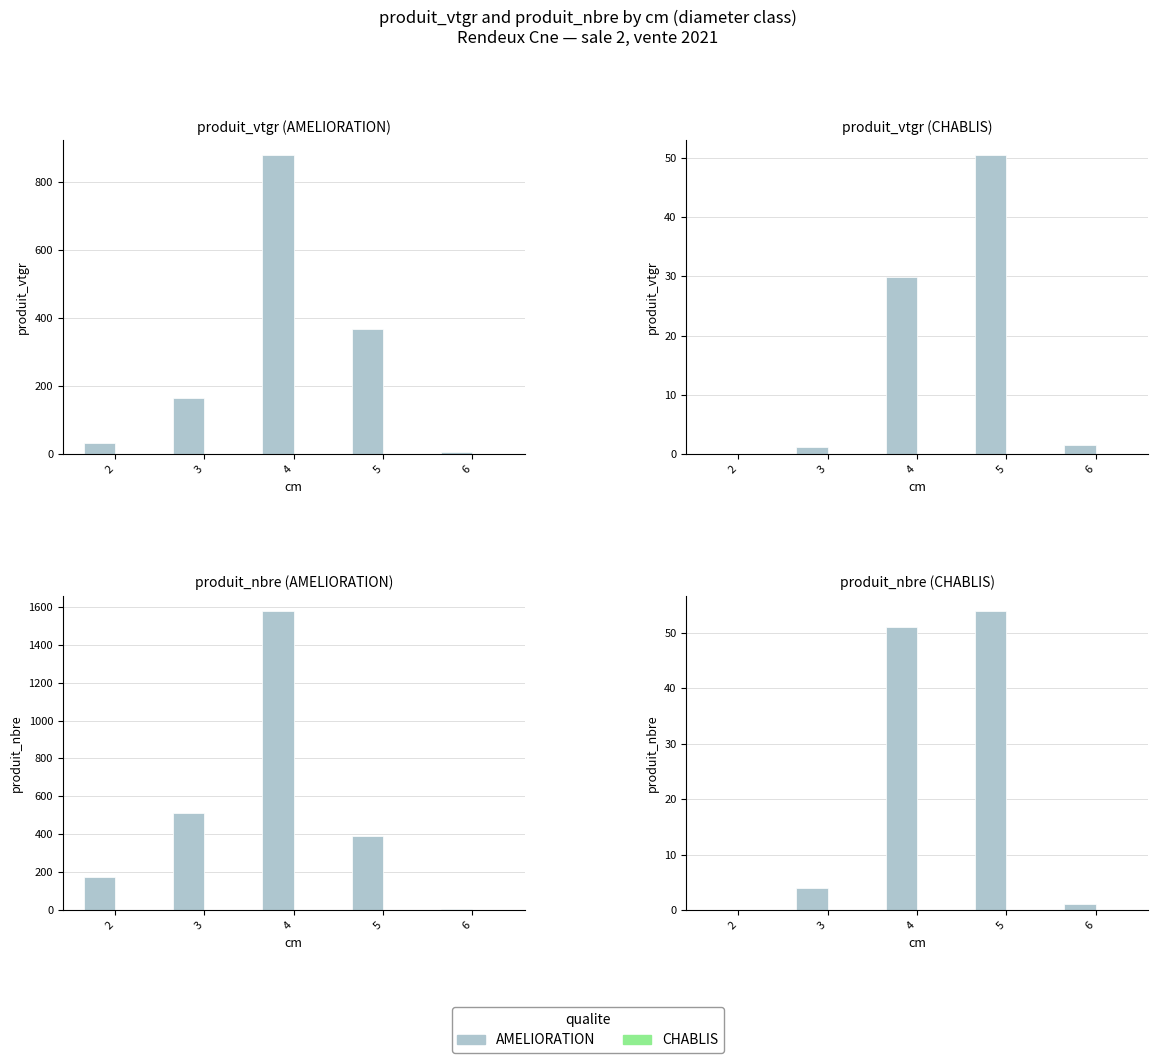

At which label is CHABLIS closest to 0?

2